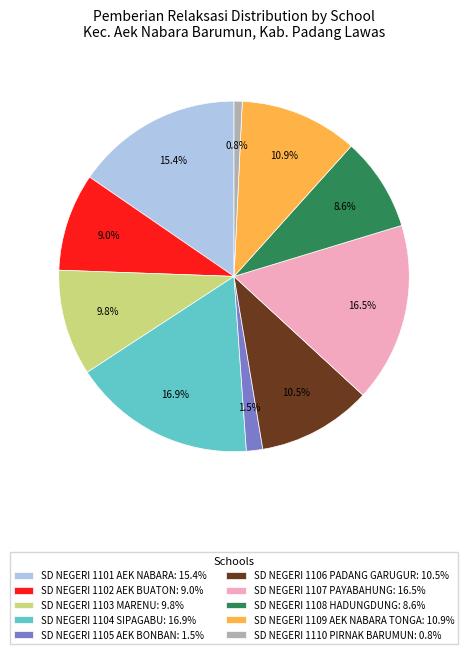

Between SD NEGERI 1102 AEK BUATON: 9.0% and SD NEGERI 1101 AEK NABARA: 15.4%, which is larger?

SD NEGERI 1101 AEK NABARA: 15.4%